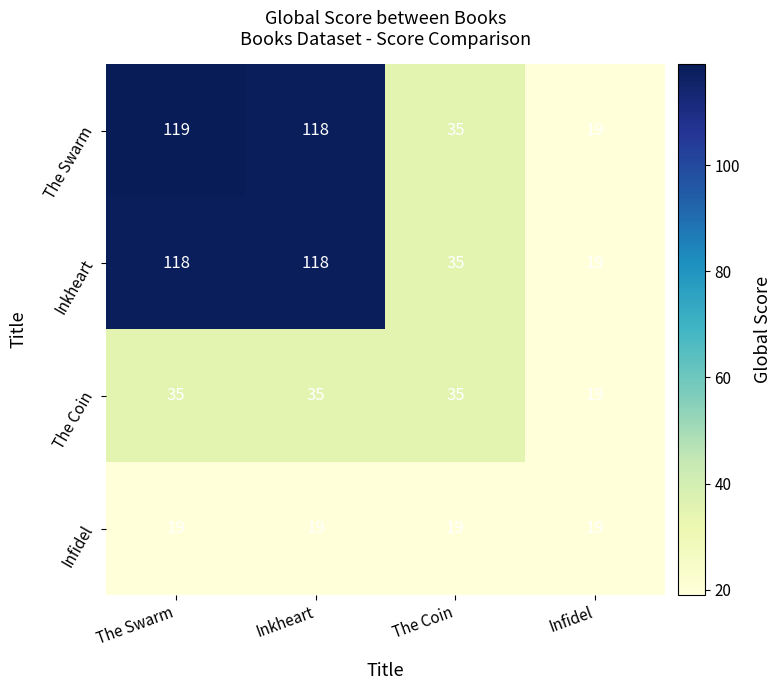

At which category is the sum across all series the highest?

The Swarm